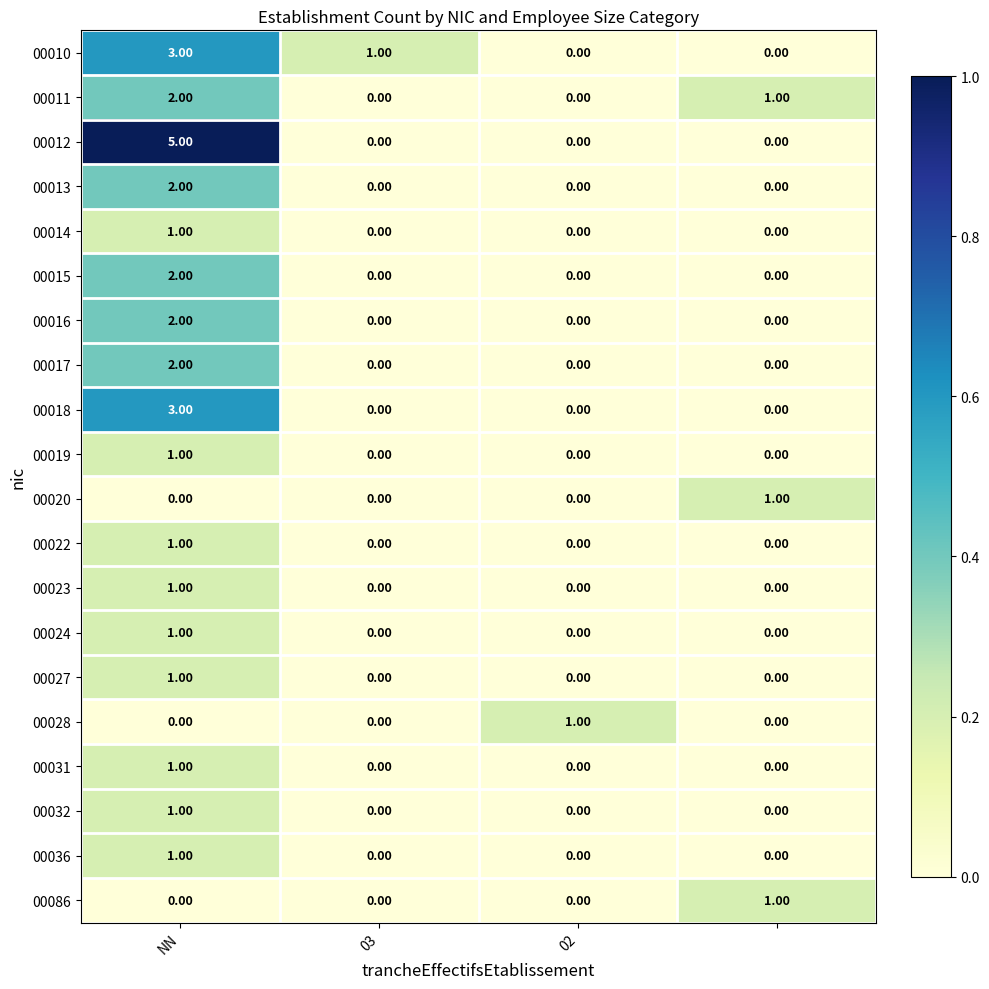

At how many categories does at least one series exceed 0?

4